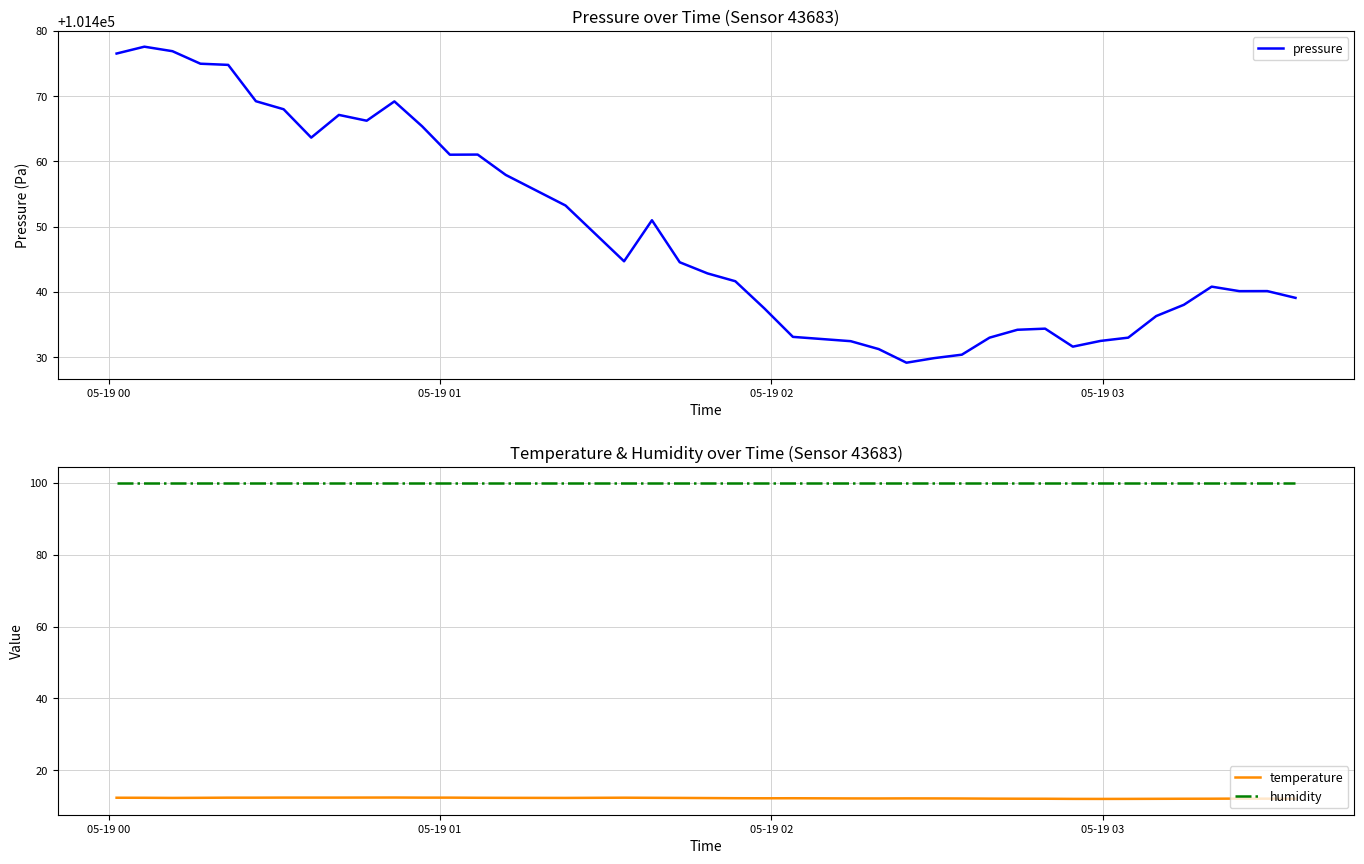

What is the lowest value of the temperature series?

12.0